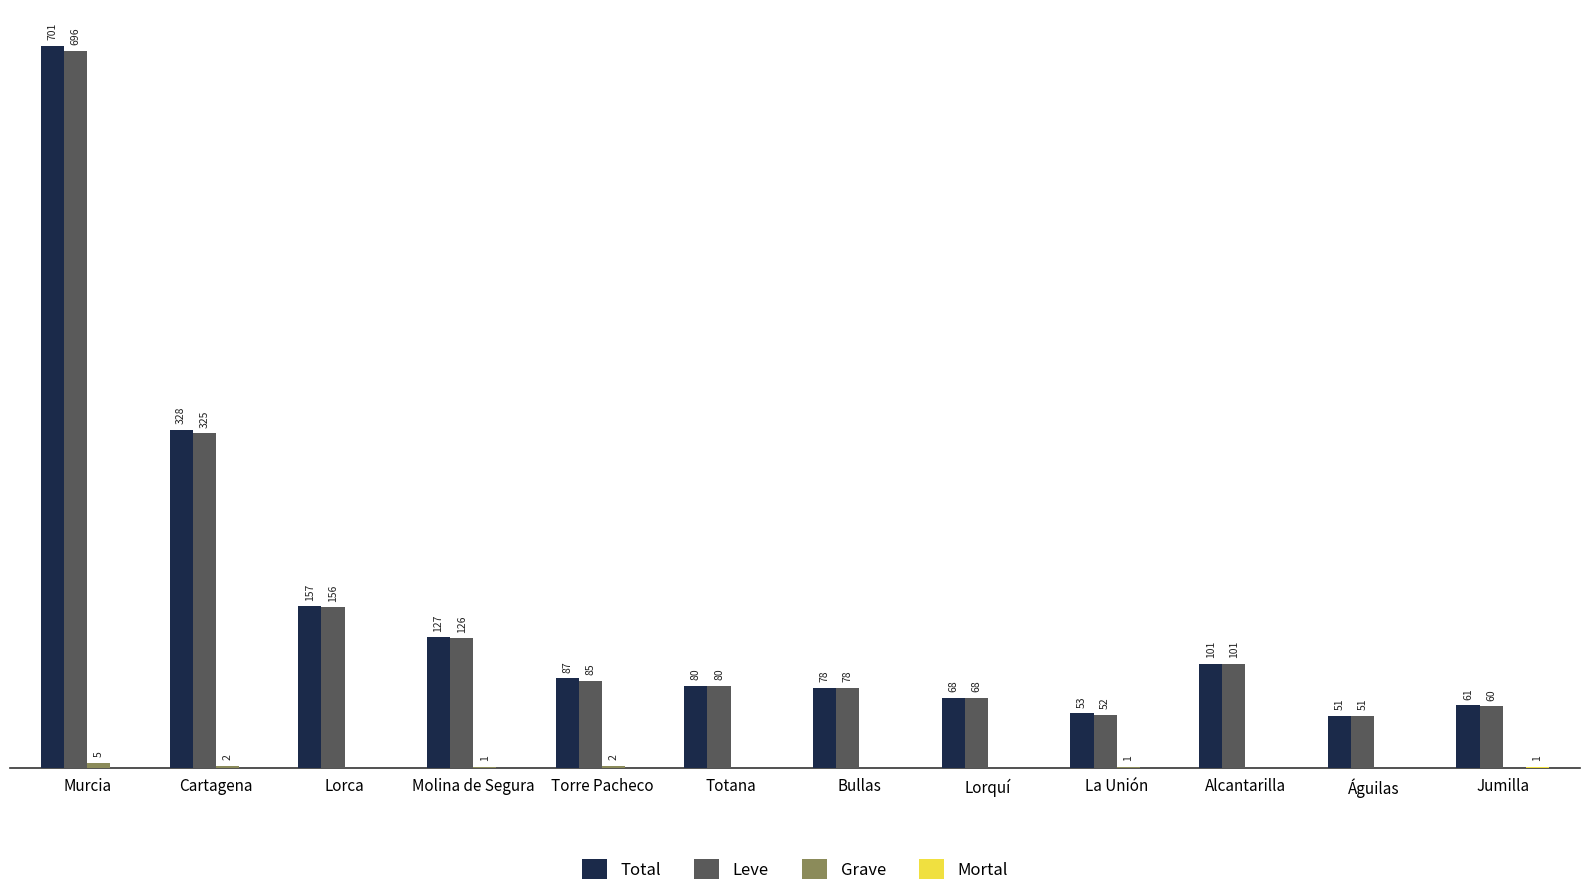

Which series changed the most between Murcia and Bullas?

Total